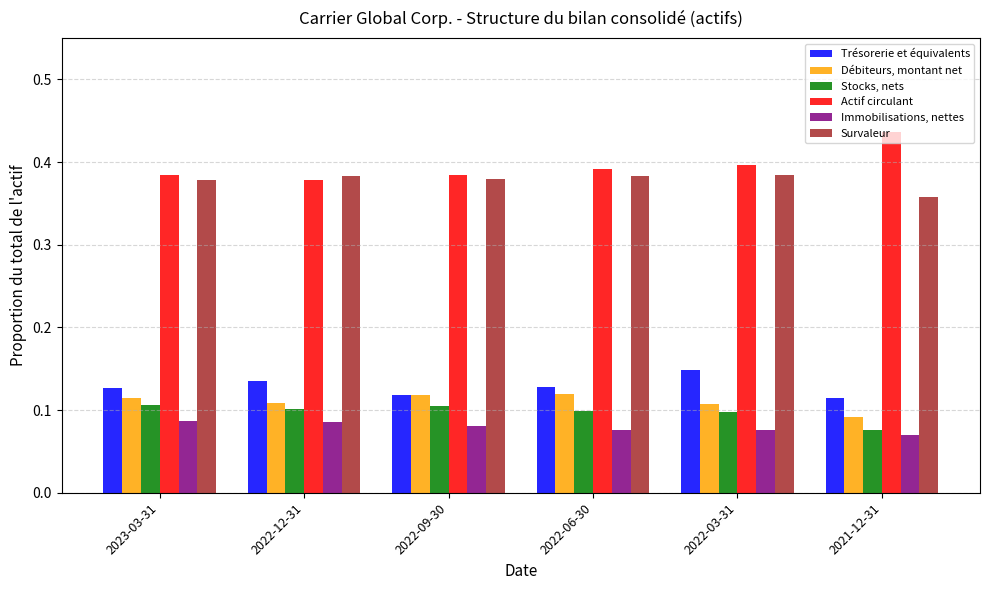

Which series has the largest total across all categories?

Actif circulant